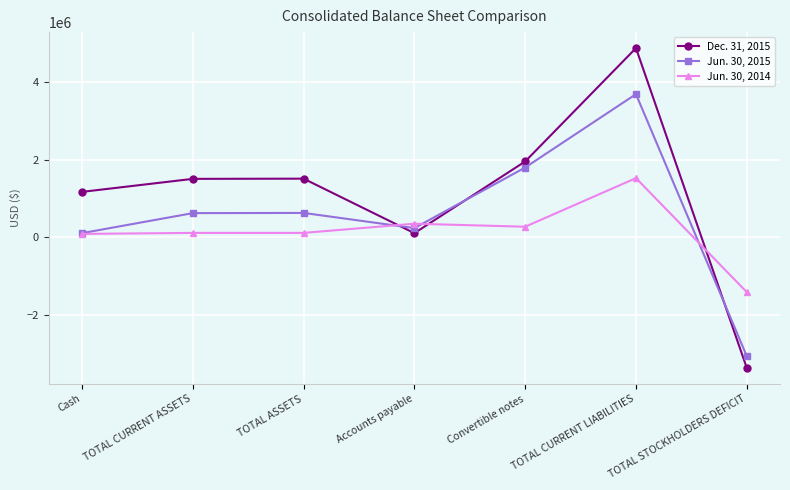

After their last crossing, which series has the higher values: Dec. 31, 2015 or Jun. 30, 2015?

Jun. 30, 2015